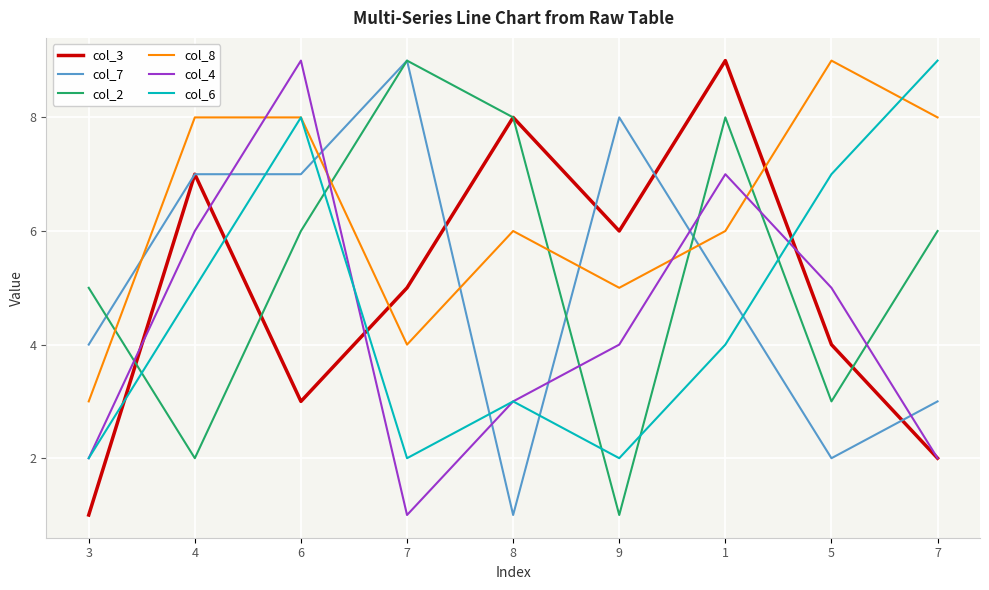

At which label does col_8 reach its minimum?

3